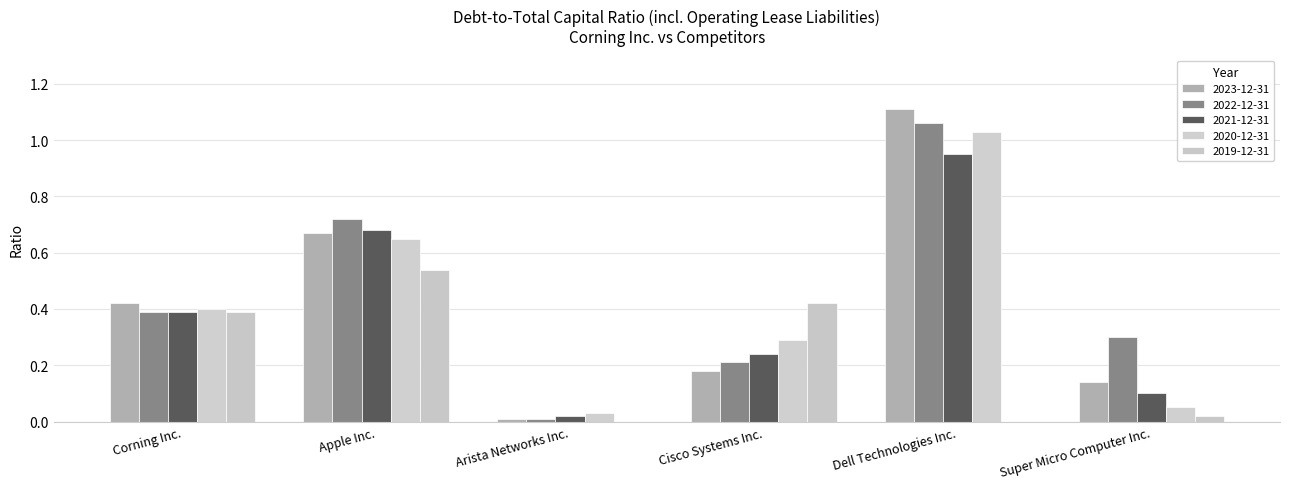

What position from the left is Dell Technologies Inc.?

5